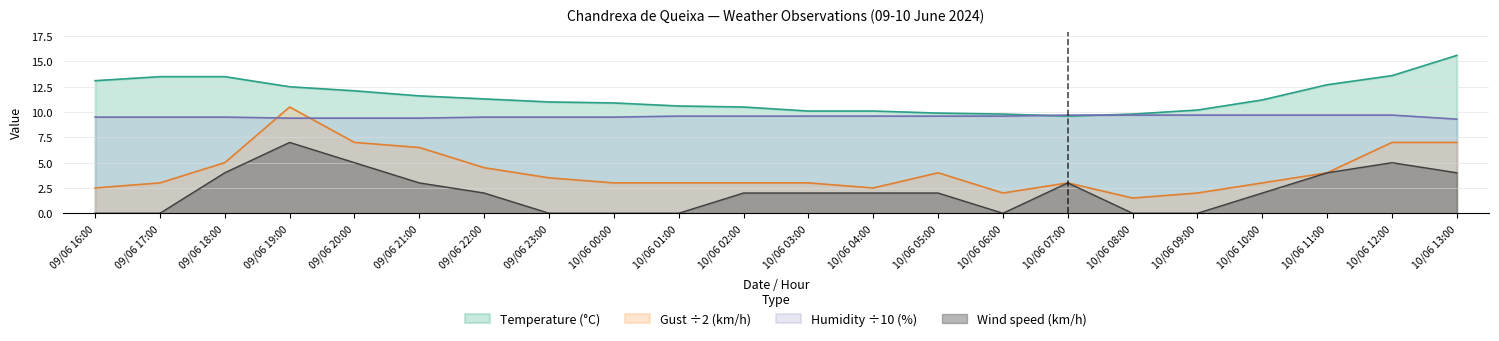

Does the chart have visible grid lines?

Yes